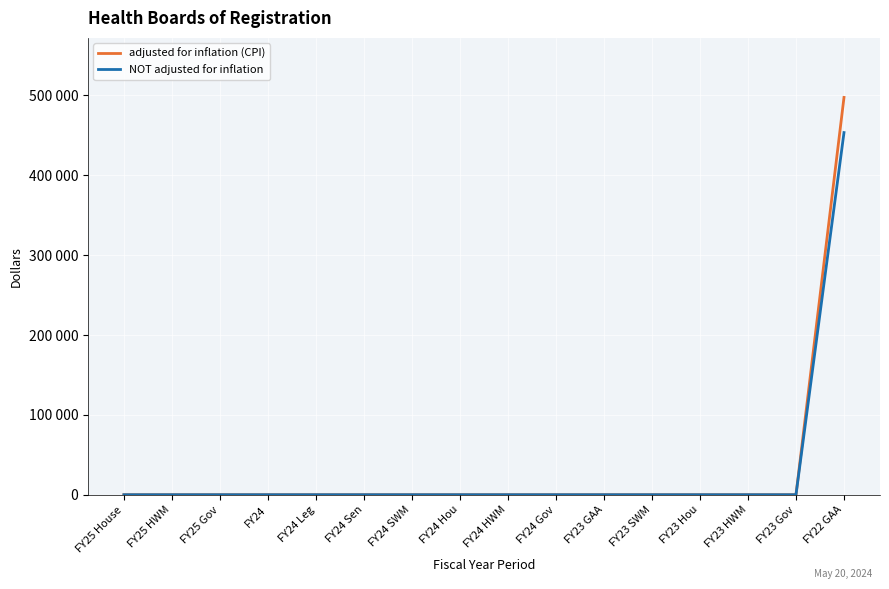

What is the total value across all series at FY22 GAA?

950558